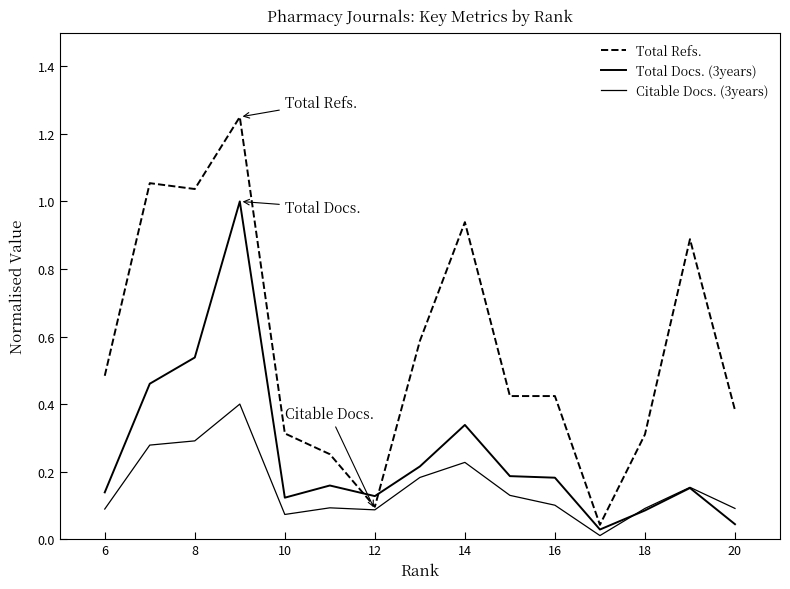

Does the chart have visible grid lines?

No